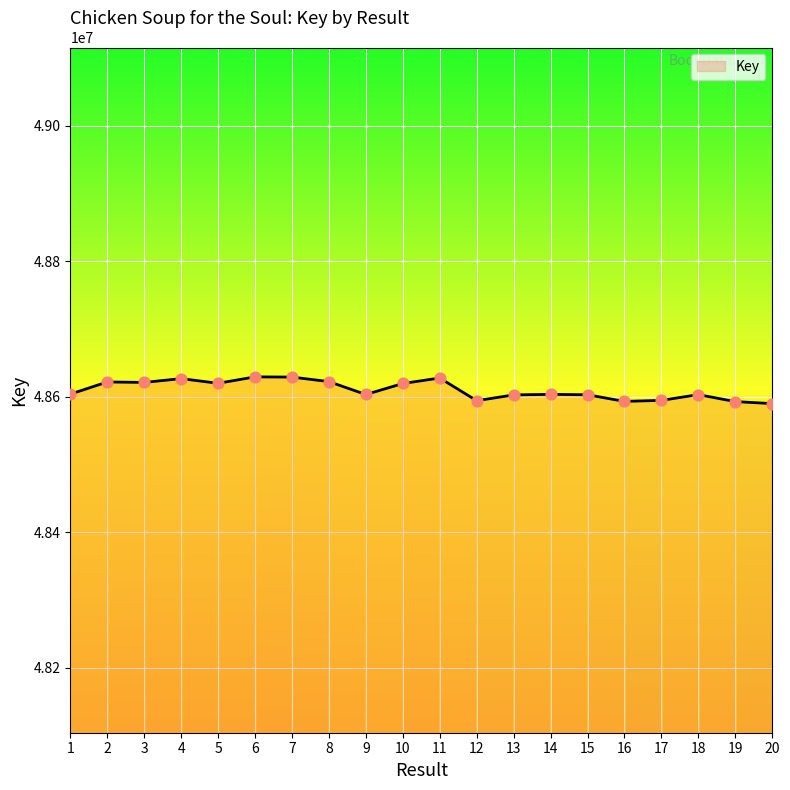

What is the ratio of the value at 2 to the value at 6?

1.0